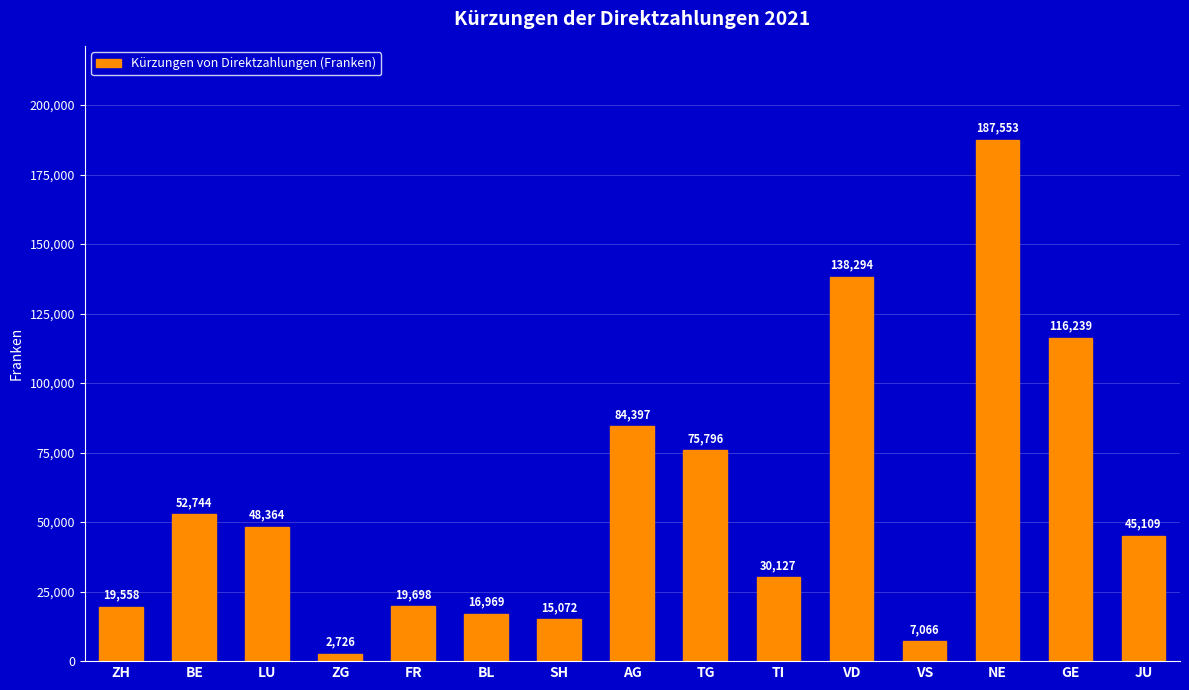

What is the average value?

57314.0